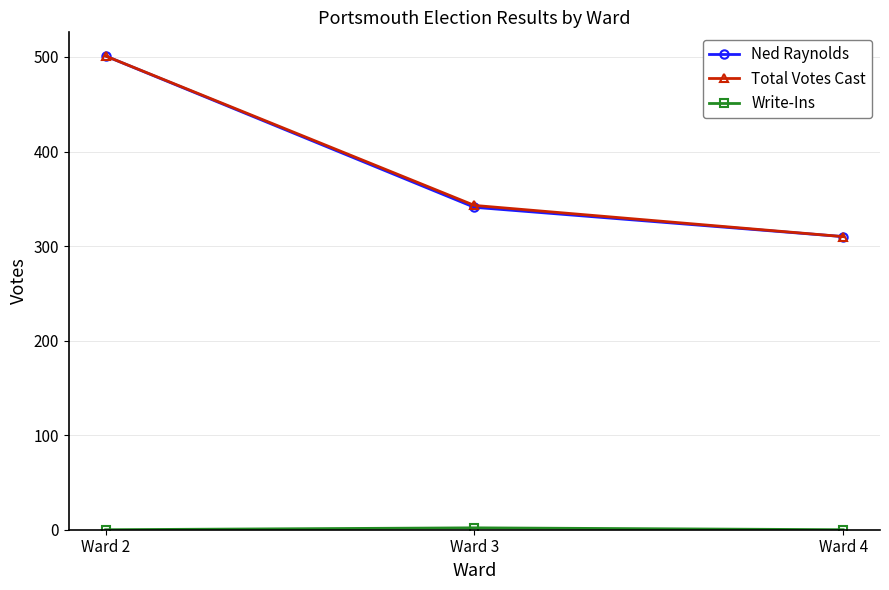

Rank the categories by Ned Raynolds value from lowest to highest.

Ward 4, Ward 3, Ward 2